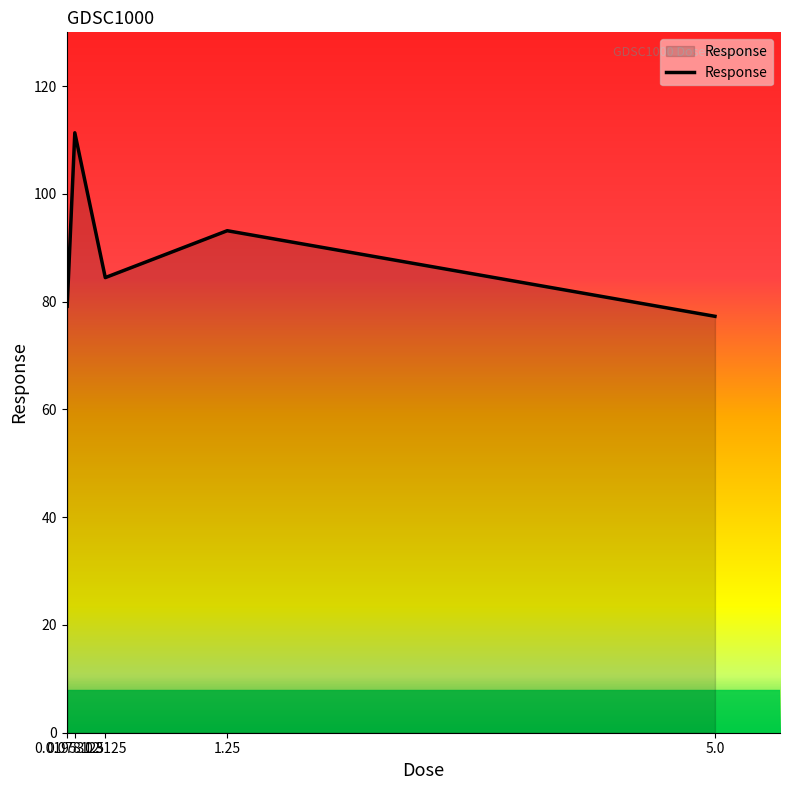

True or false: there are more than 2 points higher than both neighbors.

False